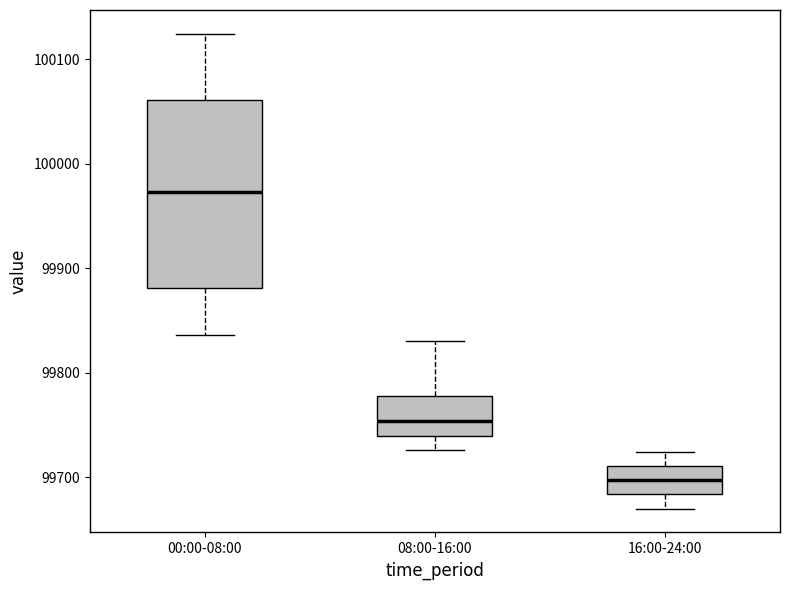

Which box is the tallest, from its lower edge to its upper edge?

00:00-08:00